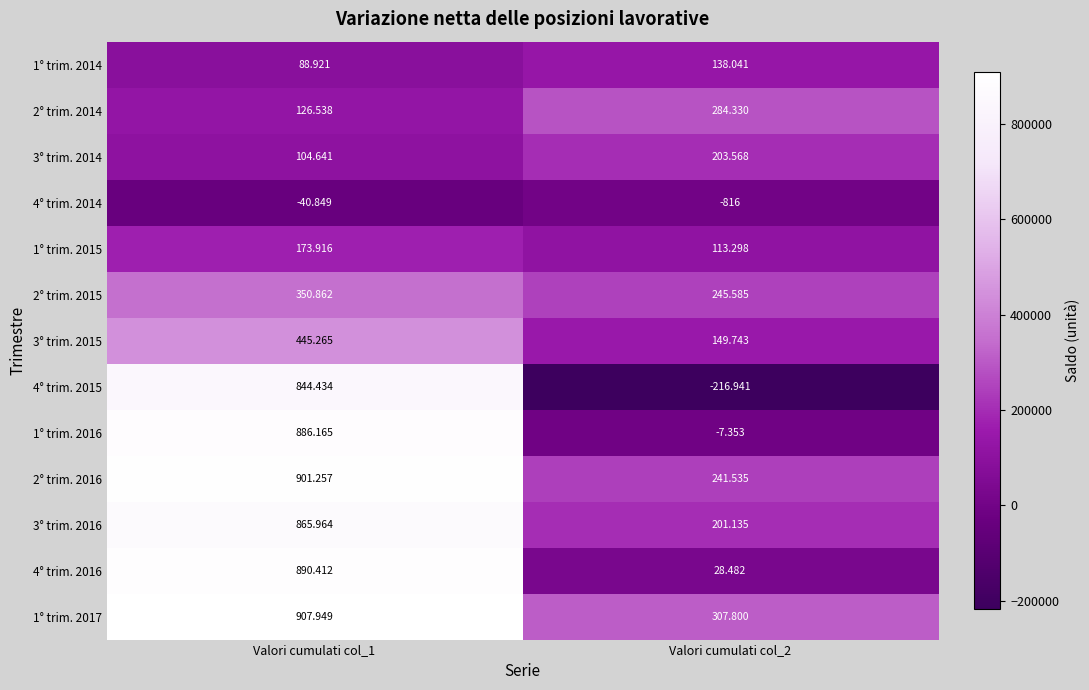

At which category is the sum across all series the highest?

Valori cumulati col_1